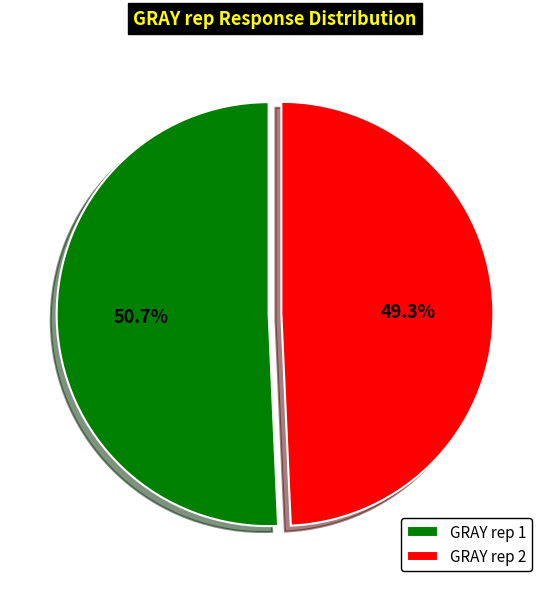

What is the ratio of the value at GRAY rep 2 to the value at GRAY rep 1?

1.0